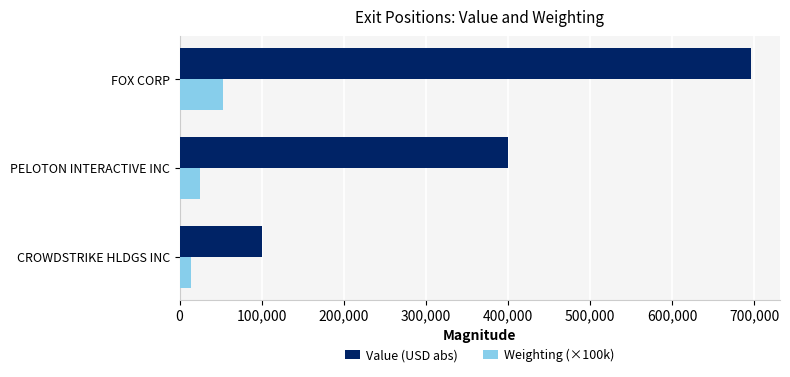

The value of Value (USD abs) at CROWDSTRIKE HLDGS INC is 99956.0. True or false?

True